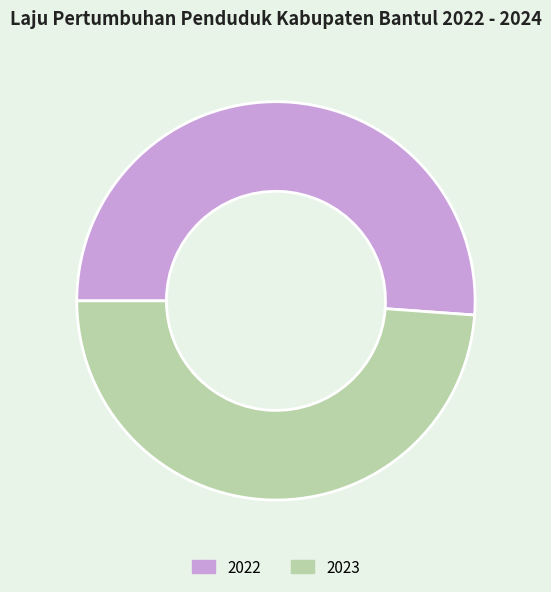

Rank the categories by value from highest to lowest.

2022, 2023